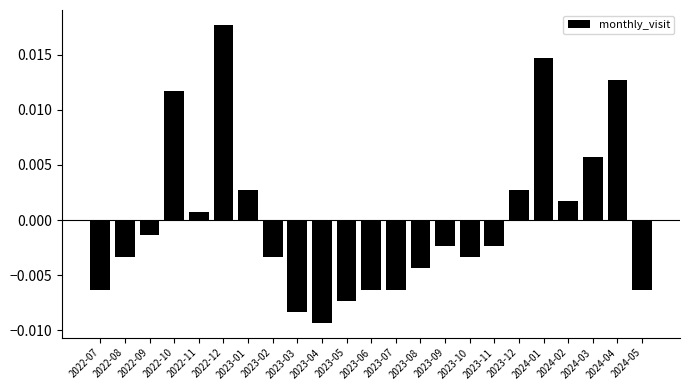

Which has a higher value, 2023-03 or 2023-05?

2023-05